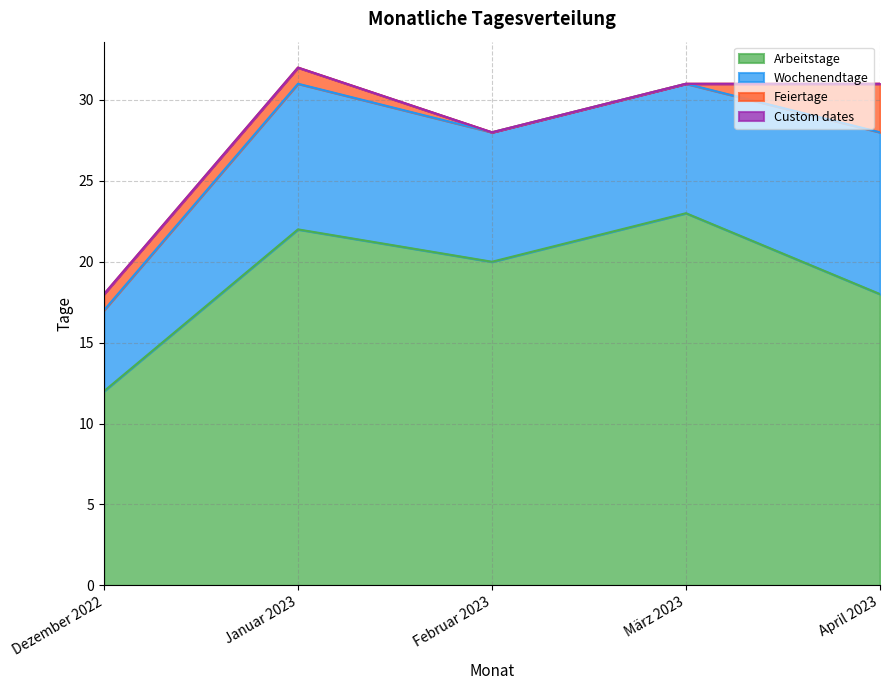

True or false: Feiertage and Arbeitstage cross at least once.

False